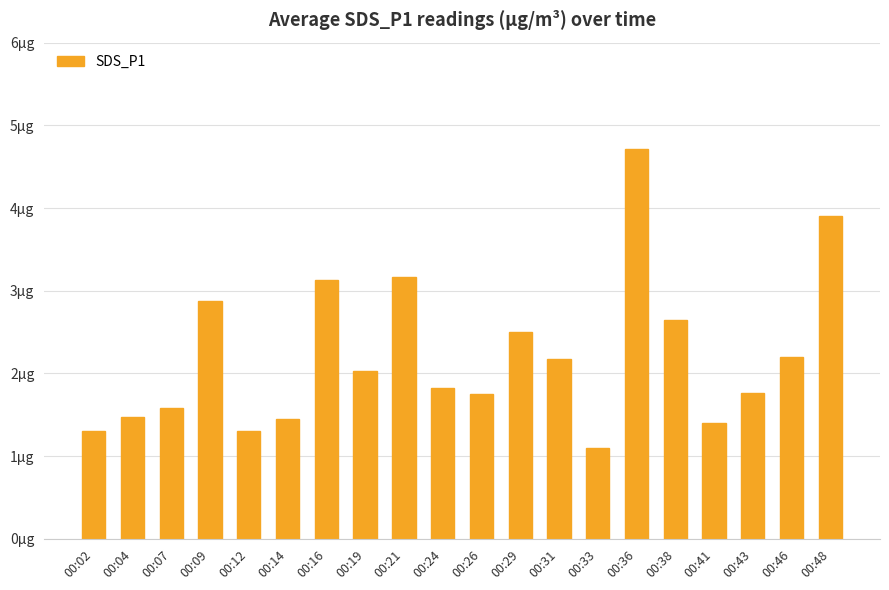

Are the bars horizontal?

No